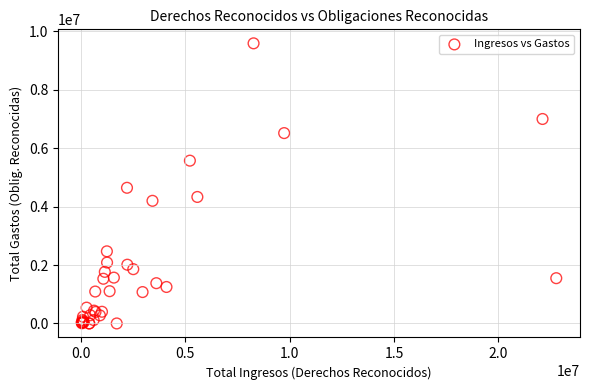

What Y value in the scatter plot is closest to 4795795?

4645444.5